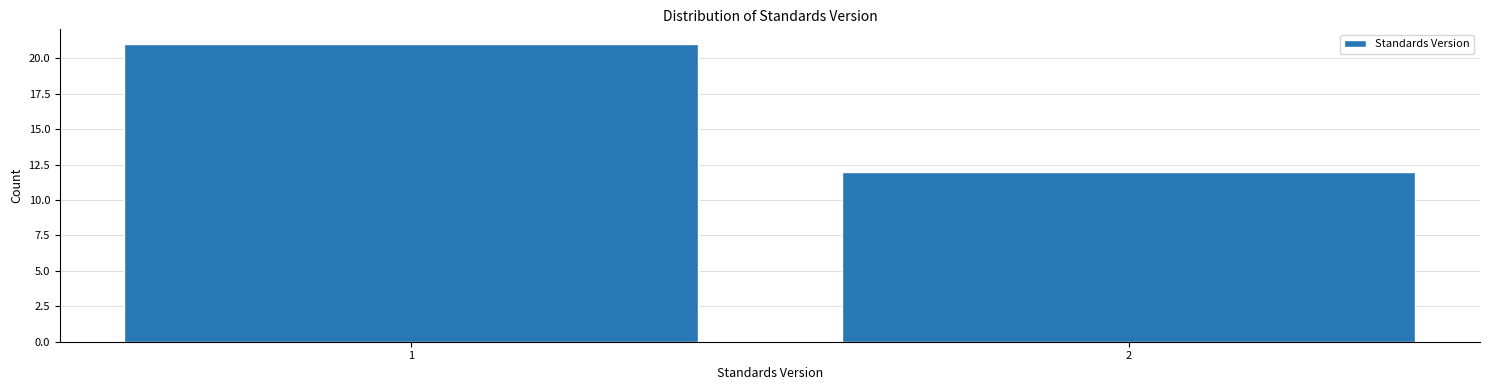

Reading left to right, extract all data points from this chart.

1=21	2=12